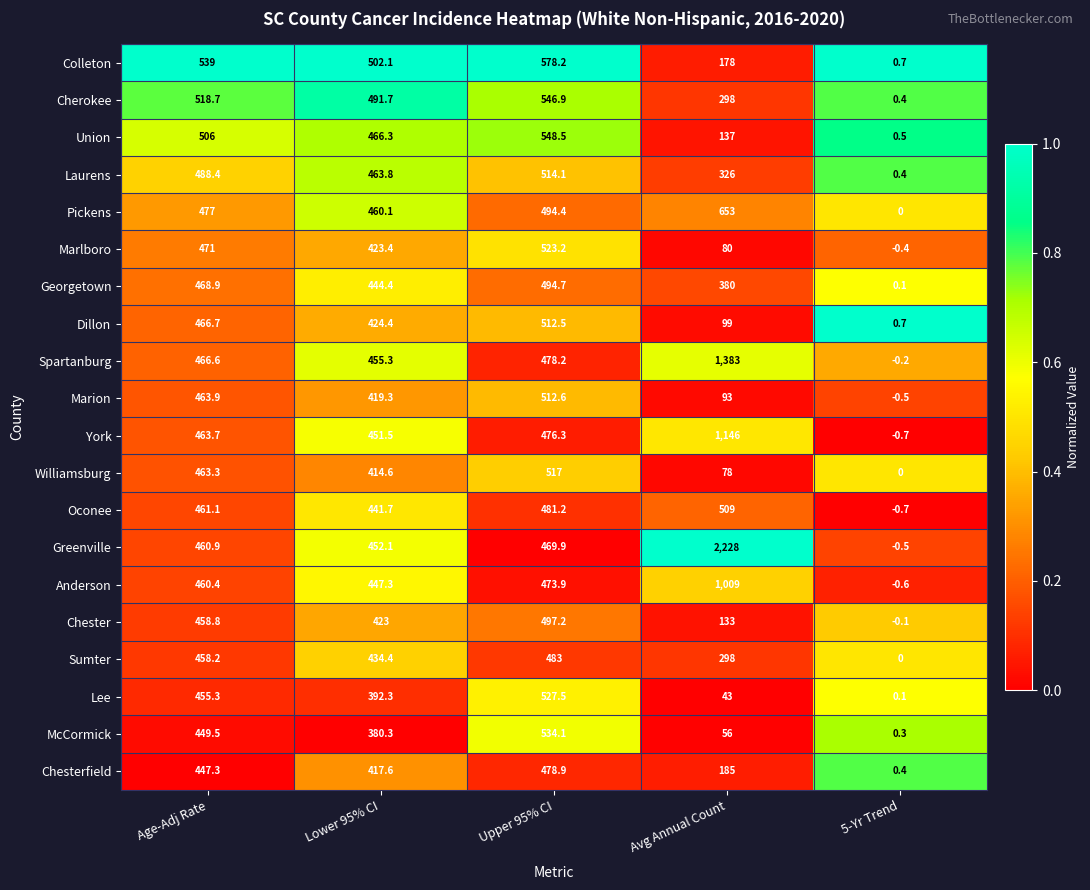

What is the sum of the Chesterfield values at Age-Adj Rate and Lower 95% CI?

864.9